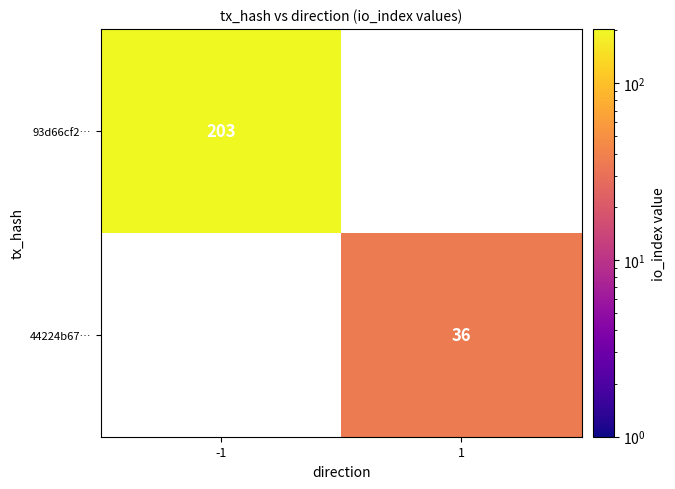

Is the value of 93d66cf2… at -1 greater than the value of 44224b67… at 1?

Yes